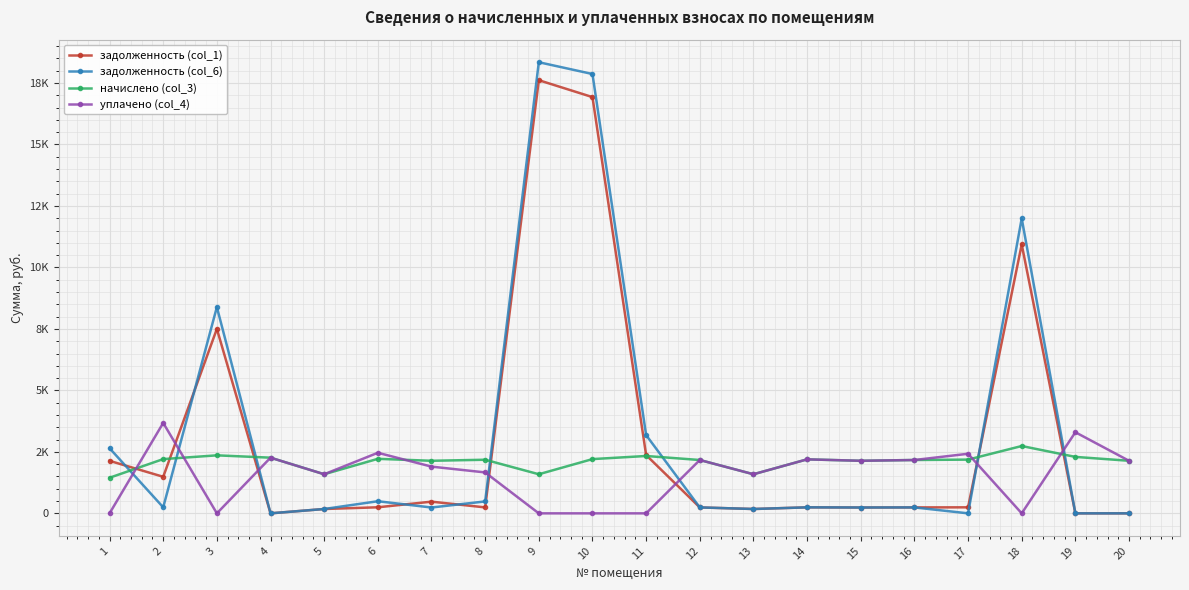

Which series has the largest range (max minus min)?

задолженность (col_6)